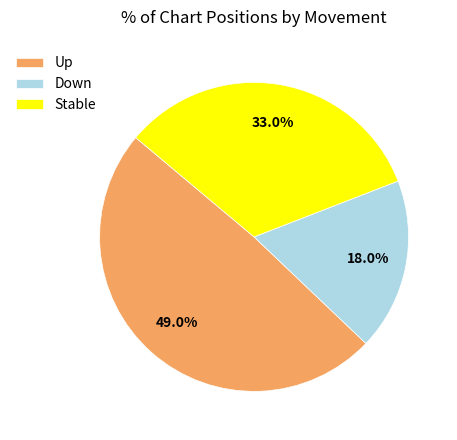

To the nearest percent, what is the difference between the largest and smallest slice percentages?

31%